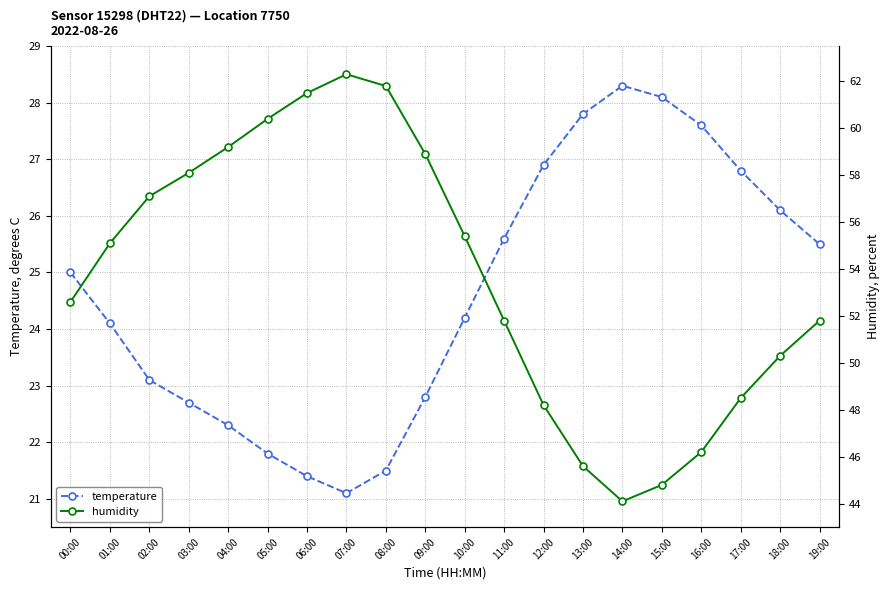

What is the label of the 6th point from the right?

14:00